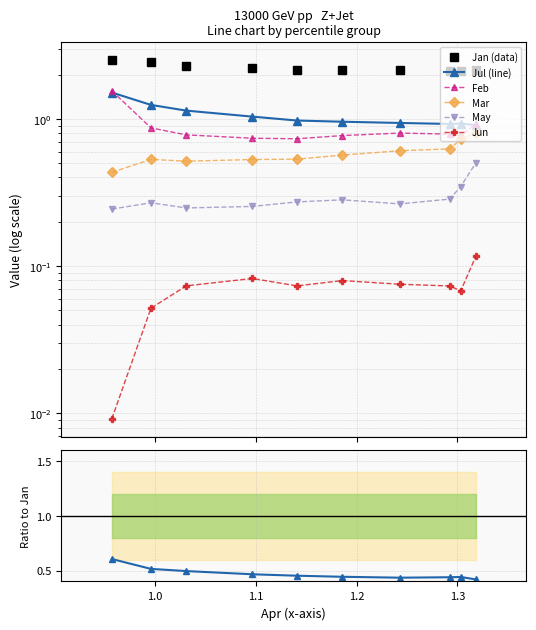

What is the difference between the maximum and minimum values in the Jul series?

0.6